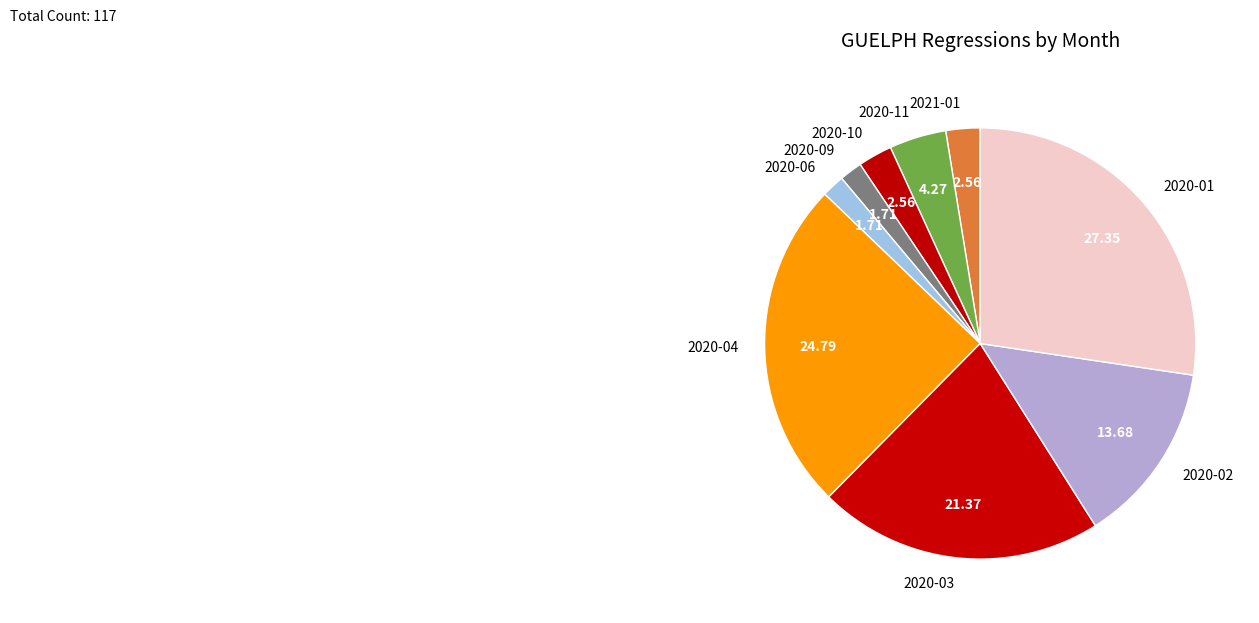

How many segments does this pie chart have?

9